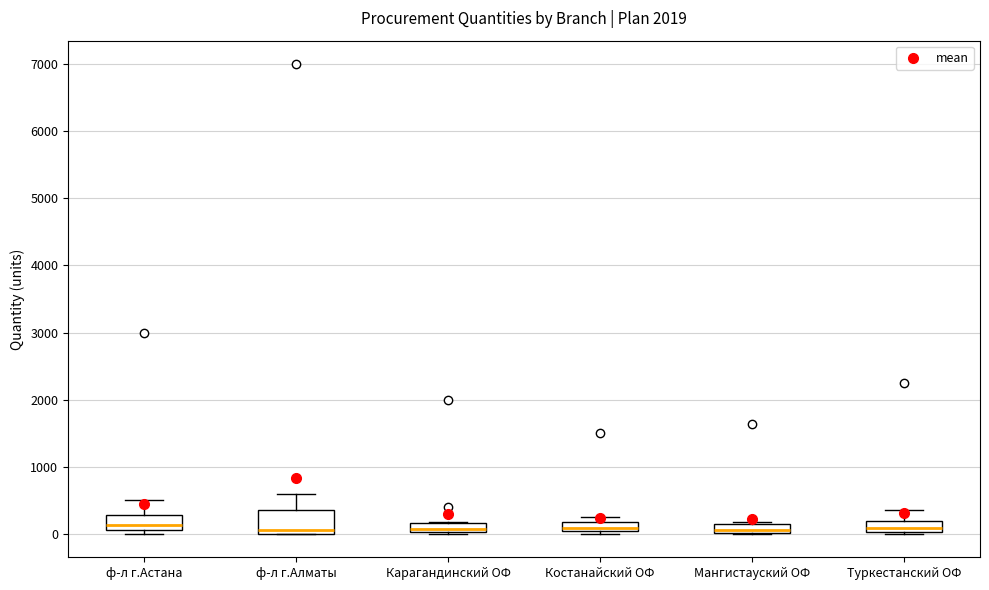

Where does the median line of the box for Карагандинский ОФ sit on the y-axis? The values are not printed on the chart, so give them approximately, as read against the axis.

100